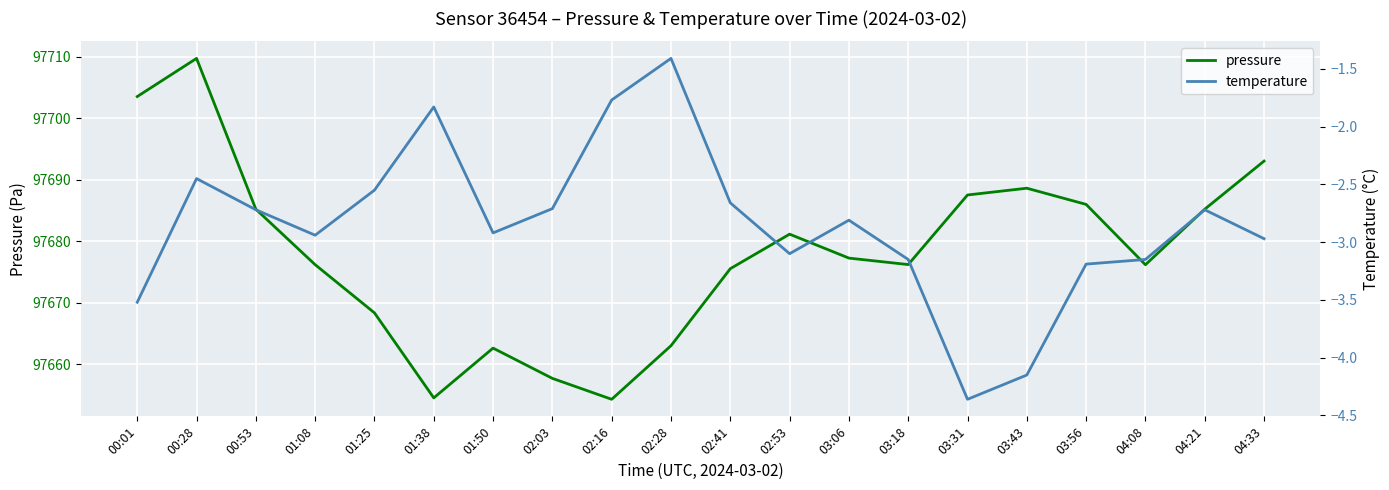

What is the approximate value of temperature at 03:06?

-2.8